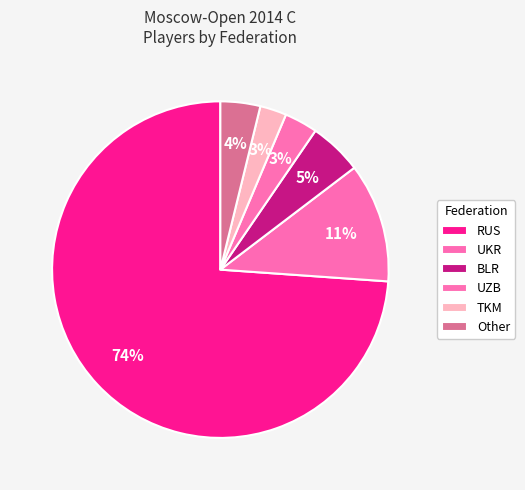

Between RUS and UZB, which is larger?

RUS